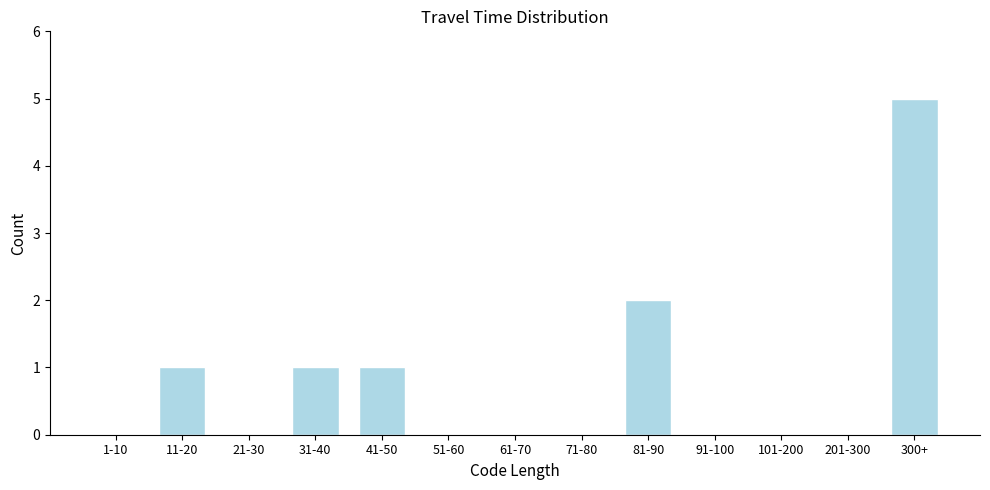

Reading left to right, extract all data points from this chart.

1-10=0	11-20=1	21-30=0	31-40=1	41-50=1	51-60=0	61-70=0	71-80=0	81-90=2	91-100=0	101-200=0	201-300=0	300+=5